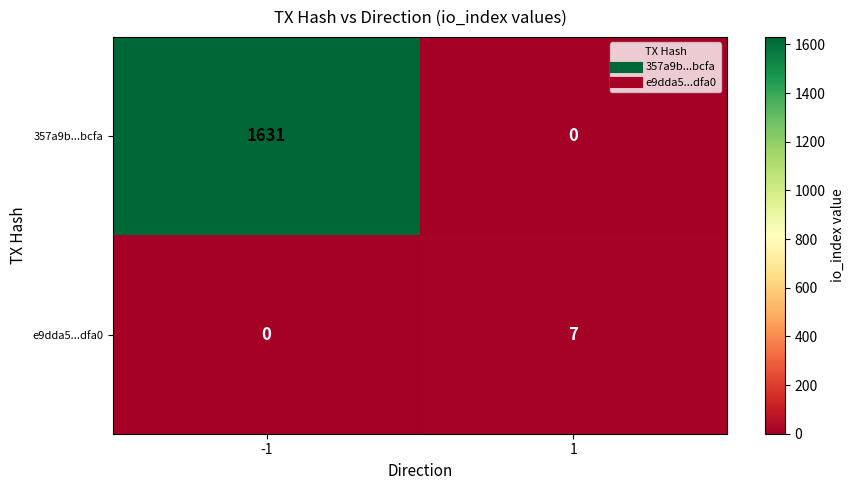

Reading left to right, extract all data points from this chart.

357a9b...bcfa: -1=1631	1=0
e9dda5...dfa0: -1=0	1=7